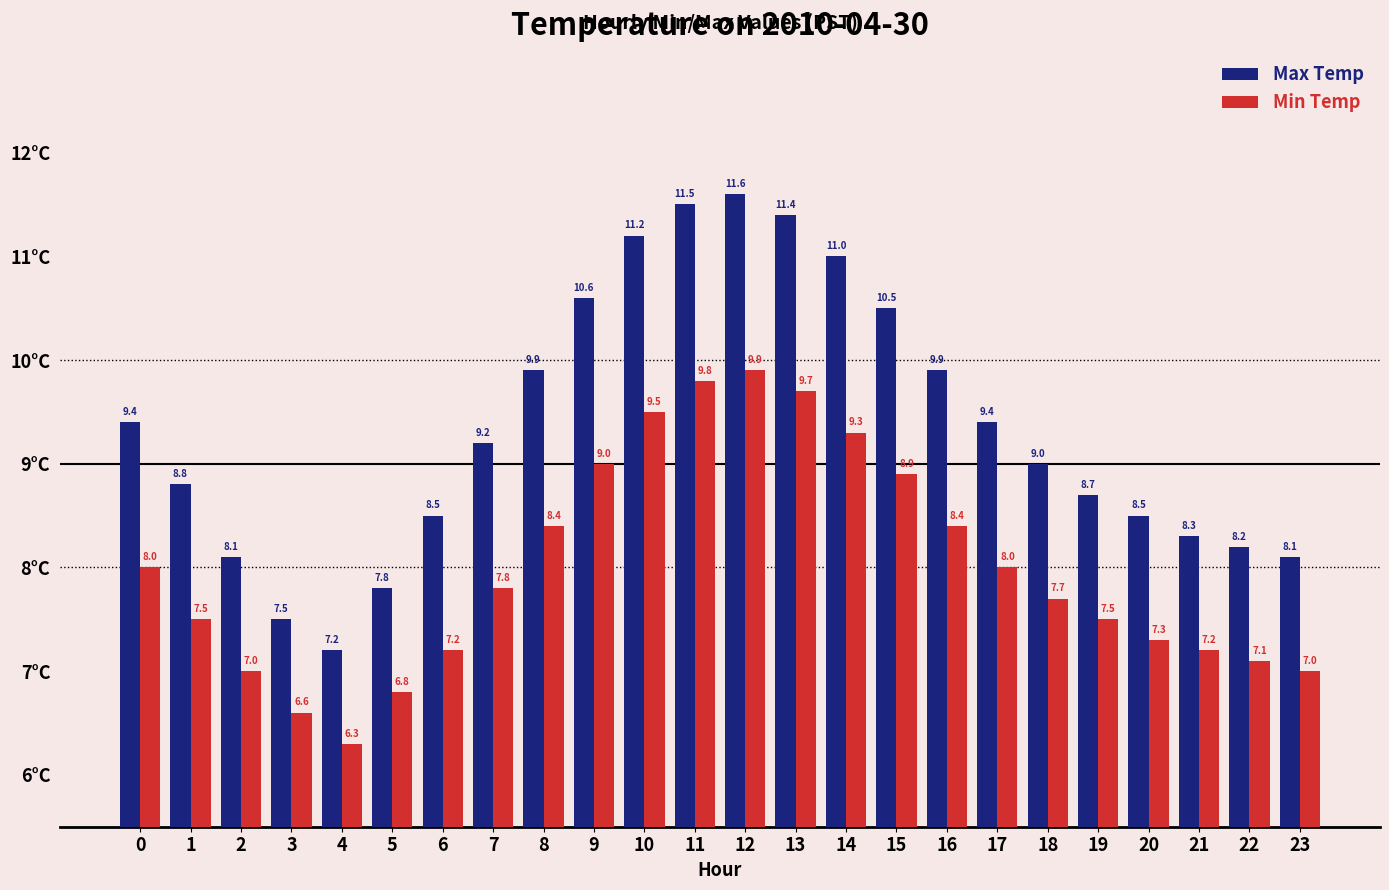

Reading left to right, what are all the values shown in this chart?

Max Temp: 9.4	8.8	8.1	7.5	7.2	7.8	8.5	9.2	9.9	10.6	11.2	11.5	11.6	11.4	11.0	10.5	9.9	9.4	9.0	8.7	8.5	8.3	8.2	8.1
Min Temp: 8.0	7.5	7.0	6.6	6.3	6.8	7.2	7.8	8.4	9.0	9.5	9.8	9.9	9.7	9.3	8.9	8.4	8.0	7.7	7.5	7.3	7.2	7.1	7.0